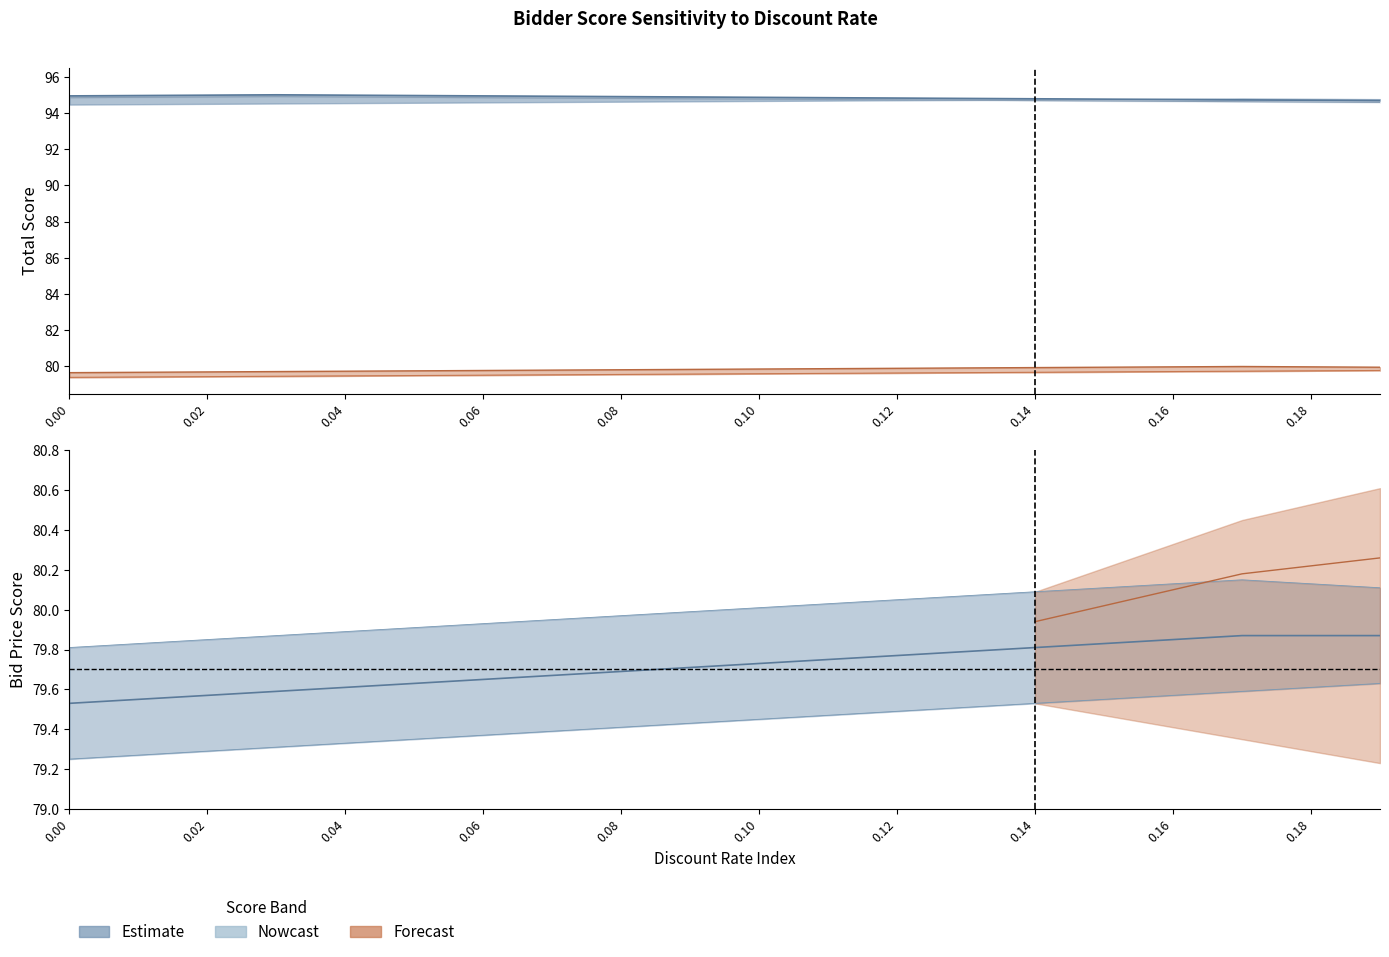

True or false: bidder_2 has more than 2 points higher than both neighbors.

False